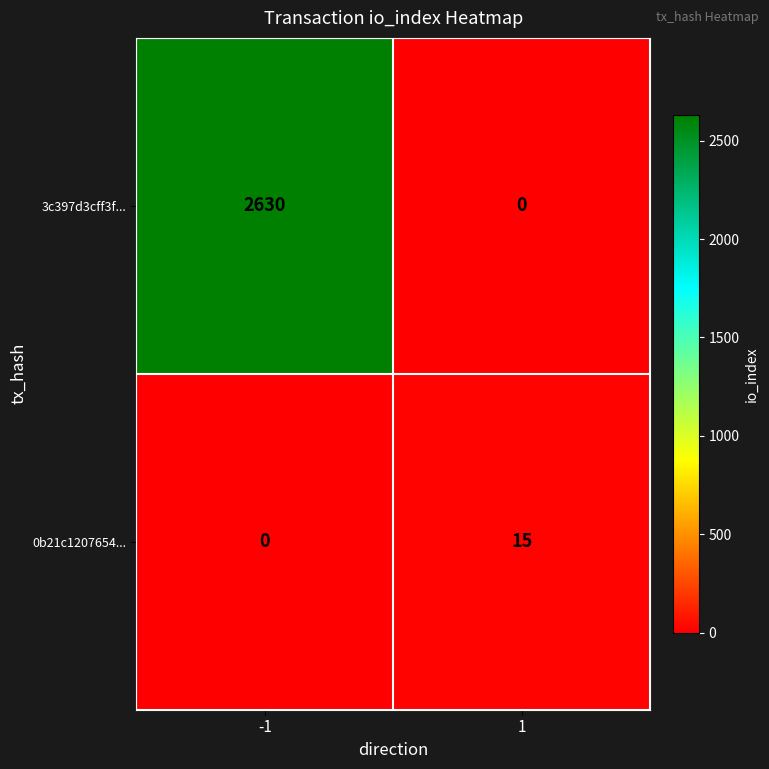

Rank the categories by 0b21c1207654... value from lowest to highest.

-1, 1